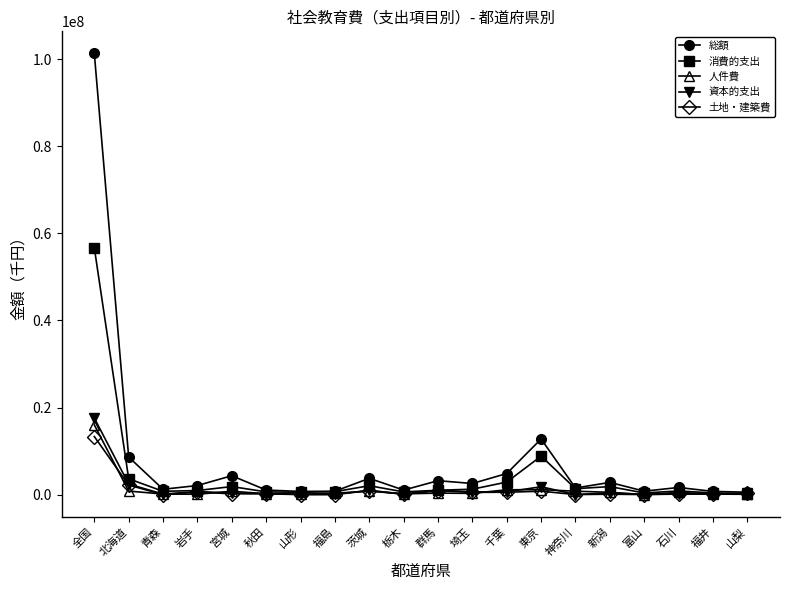

True or false: 消費的支出 has more than 0 points higher than both neighbors.

True